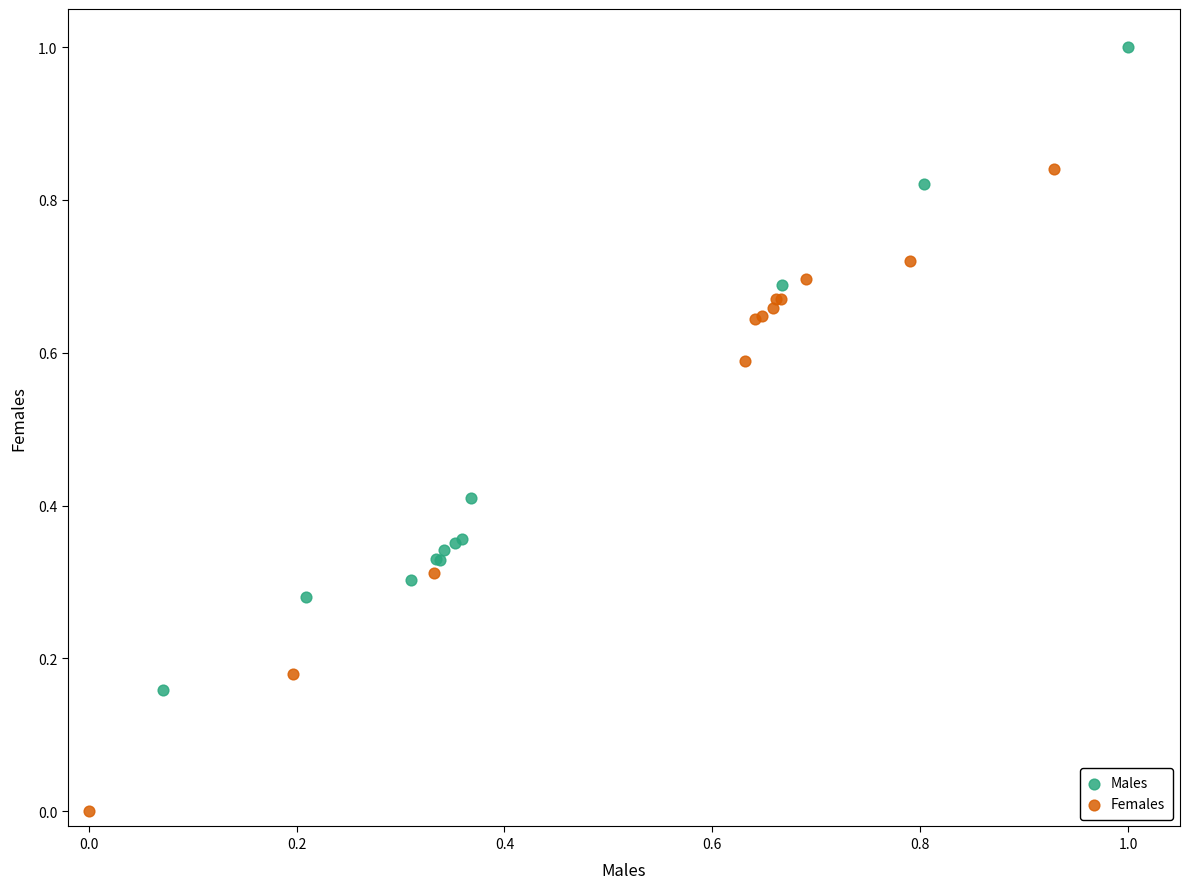

Which series contains the lowest Y value?

Females